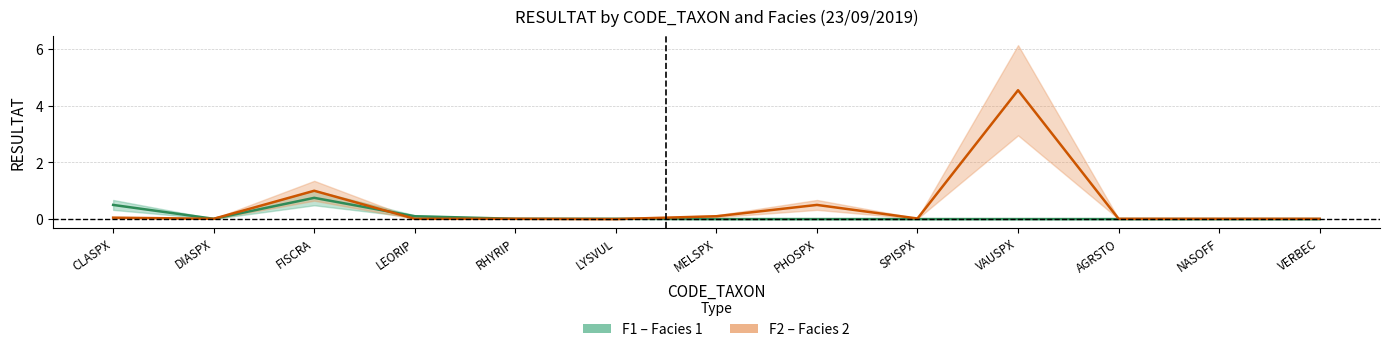

Is the value of F2 (Facies 2) at VAUSPX greater than the value of F1 (Facies 1) at VERBEC?

Yes